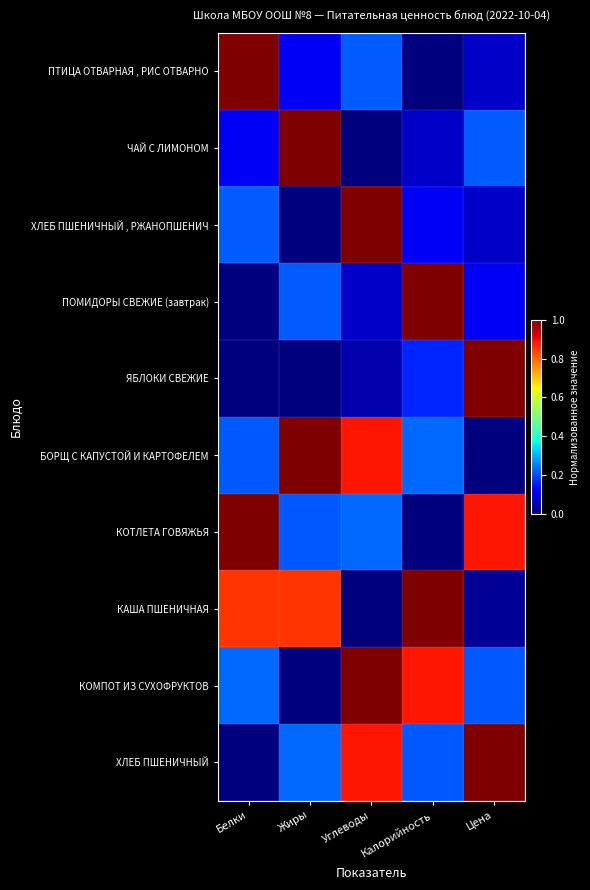

What is the difference between the highest and lowest values at Цена?

1.0